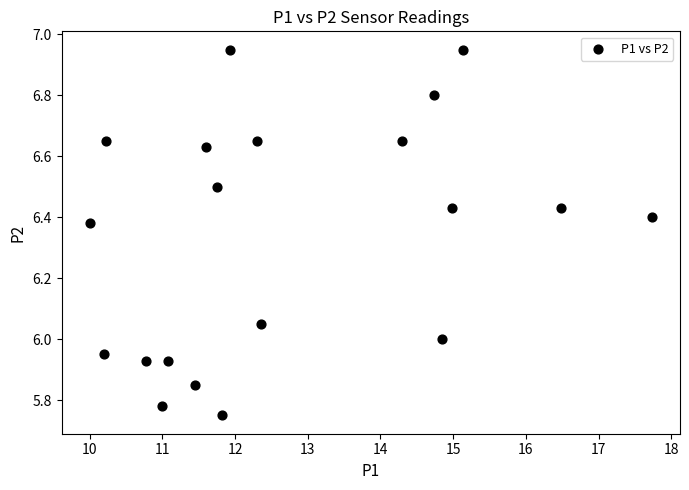

What is the range of Y values (max minus min)?

1.2